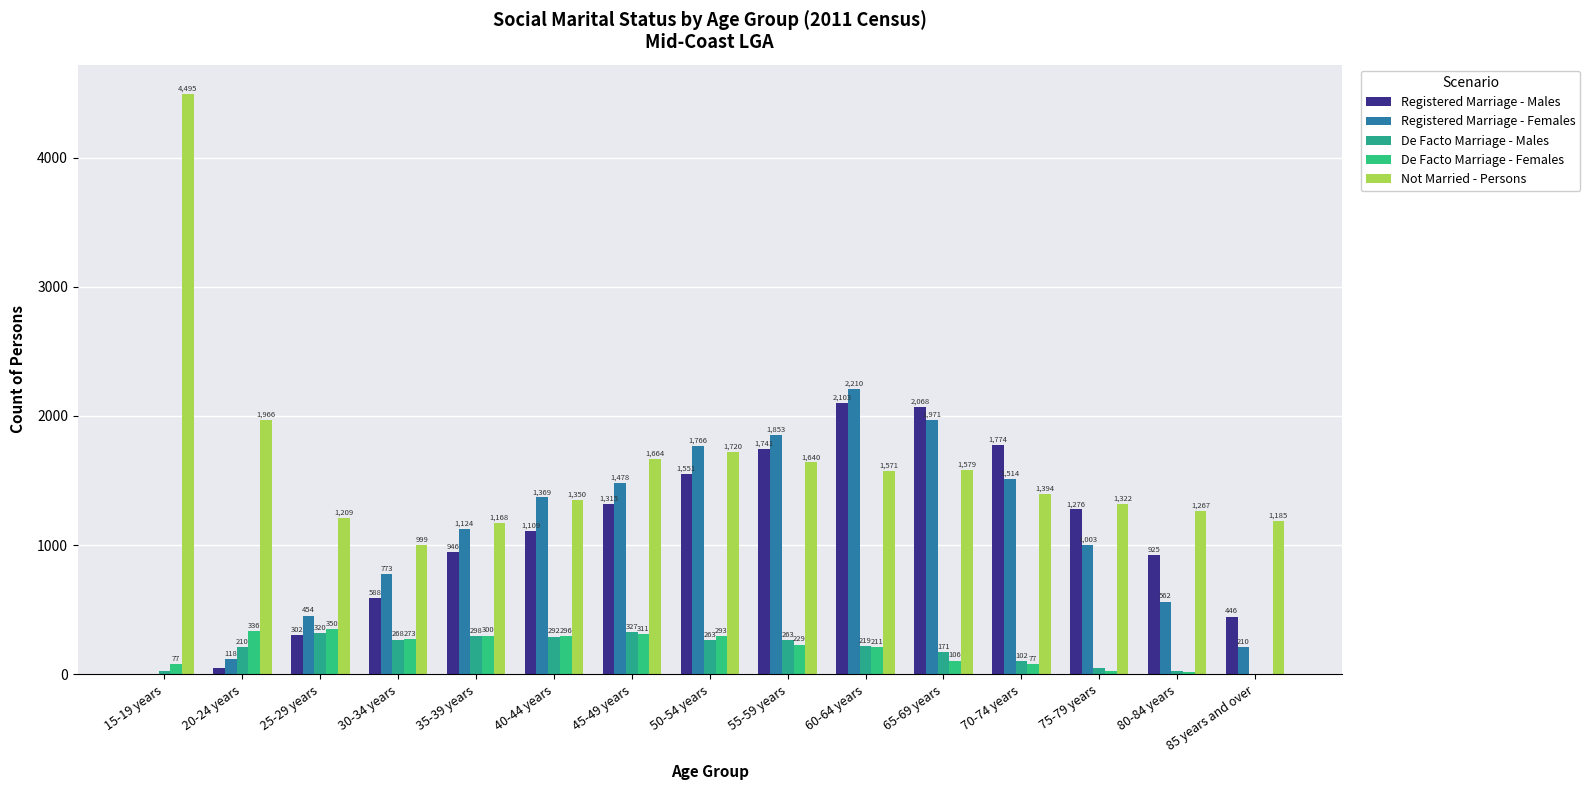

How many groups of bars are there?

15